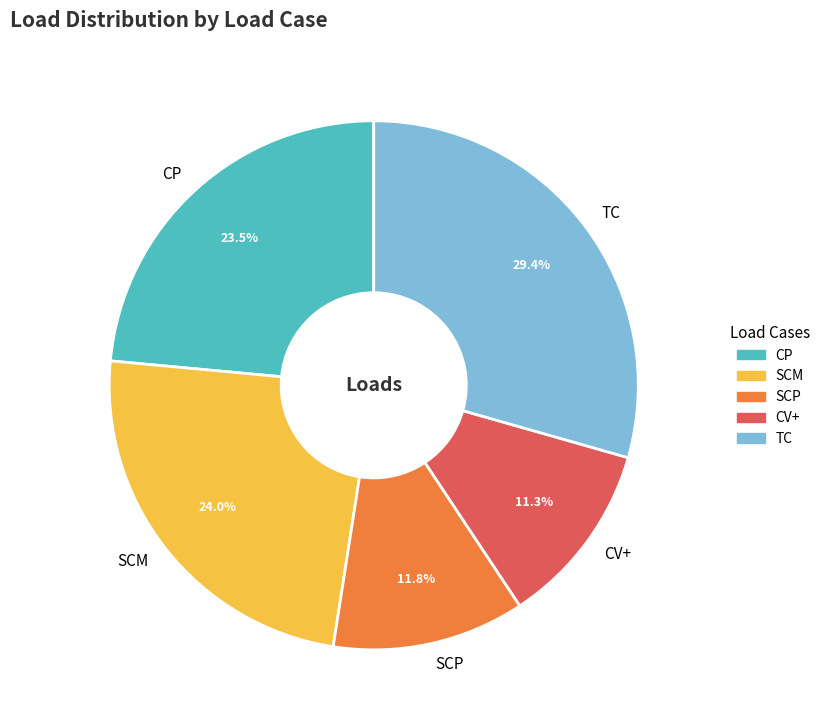

What is the ratio of the value at CP to the value at SCM?

1.0